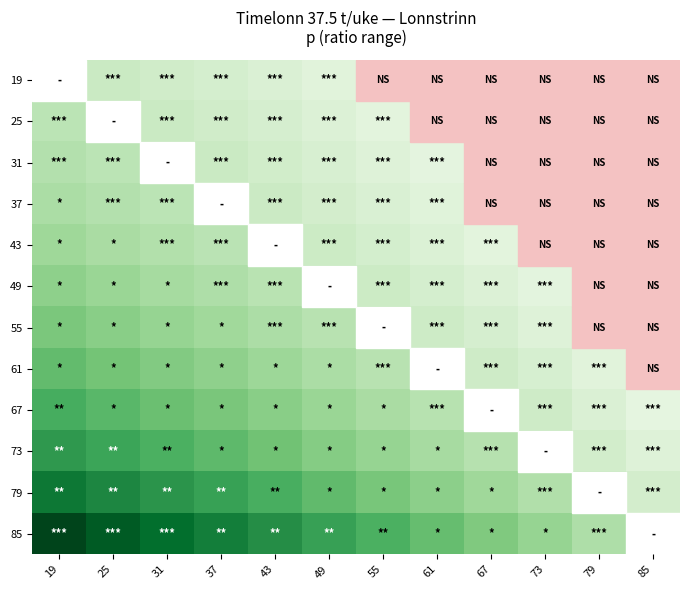

Reading left to right, list all the values displayed in this chart.

19: 19=1.0	25=0.9	31=0.9	37=0.8	43=0.8	49=0.7	55=0.6	61=0.6	67=0.5	73=0.5	79=0.4	85=0.4
25: 19=1.1	25=1.0	31=0.9	37=0.9	43=0.8	49=0.8	55=0.7	61=0.6	67=0.6	73=0.5	79=0.4	85=0.4
31: 19=1.1	25=1.1	31=1.0	37=0.9	43=0.9	49=0.8	55=0.7	61=0.7	67=0.6	73=0.5	79=0.5	85=0.4
37: 19=1.2	25=1.1	31=1.1	37=1.0	43=0.9	49=0.9	55=0.8	61=0.7	67=0.6	73=0.6	79=0.5	85=0.4
43: 19=1.3	25=1.2	31=1.1	37=1.1	43=1.0	49=0.9	55=0.8	61=0.8	67=0.7	73=0.6	79=0.5	85=0.5
49: 19=1.4	25=1.3	31=1.2	37=1.2	43=1.1	49=1.0	55=0.9	61=0.8	67=0.8	73=0.7	79=0.6	85=0.5
55: 19=1.5	25=1.4	31=1.4	37=1.3	43=1.2	49=1.1	55=1.0	61=0.9	67=0.8	73=0.7	79=0.6	85=0.5
61: 19=1.7	25=1.6	31=1.5	37=1.4	43=1.3	49=1.2	55=1.1	61=1.0	67=0.9	73=0.8	79=0.7	85=0.6
67: 19=1.9	25=1.8	31=1.7	37=1.6	43=1.4	49=1.3	55=1.2	61=1.1	67=1.0	73=0.9	79=0.8	85=0.7
73: 19=2.1	25=2.0	31=1.8	37=1.7	43=1.6	49=1.5	55=1.4	61=1.2	67=1.1	73=1.0	79=0.9	85=0.7
79: 19=2.4	25=2.3	31=2.1	37=2.0	43=1.9	49=1.7	55=1.6	61=1.4	67=1.3	73=1.2	79=1.0	85=0.8
85: 19=2.8	25=2.7	31=2.5	37=2.4	43=2.2	49=2.0	55=1.8	61=1.7	67=1.5	73=1.4	79=1.2	85=1.0